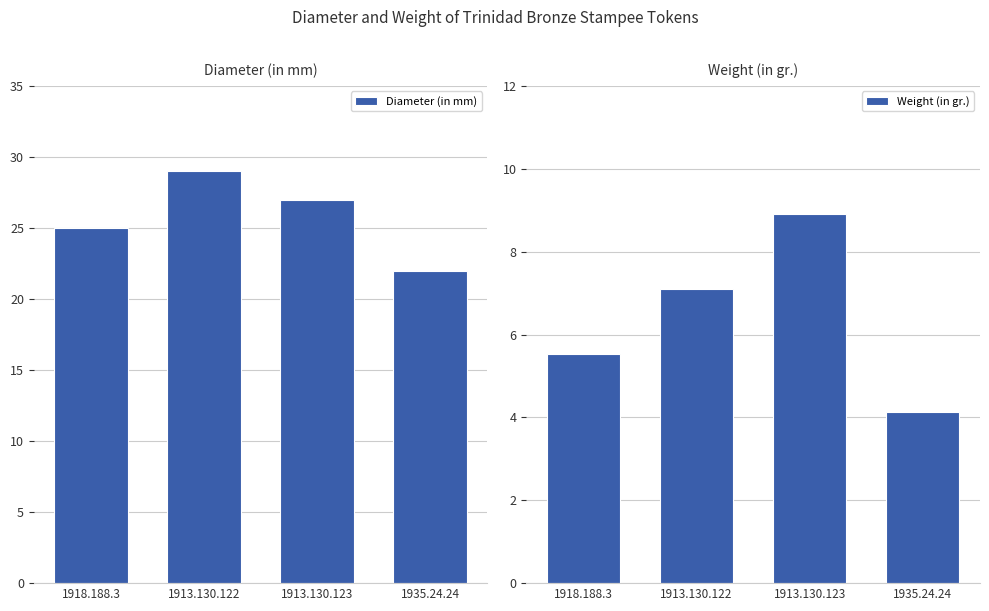

Which category has the highest value across all series?

1913.130.122